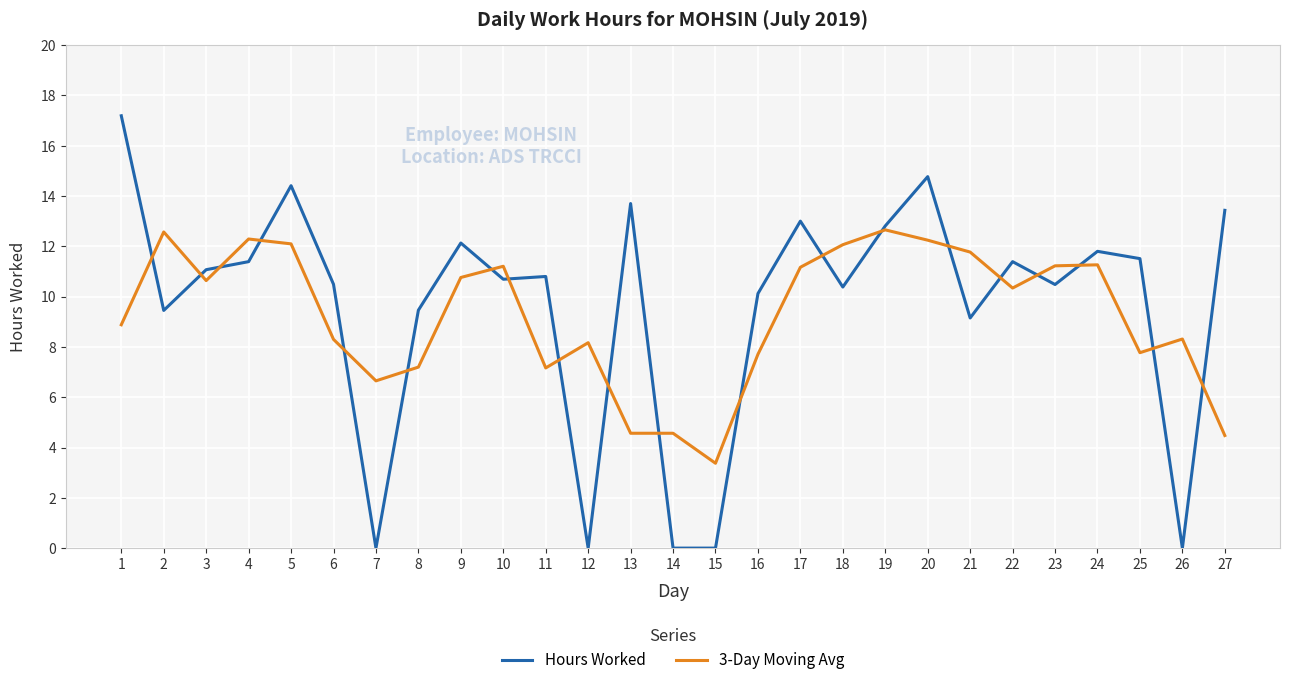

Read the 3-Day Moving Avg value at 12.

8.2